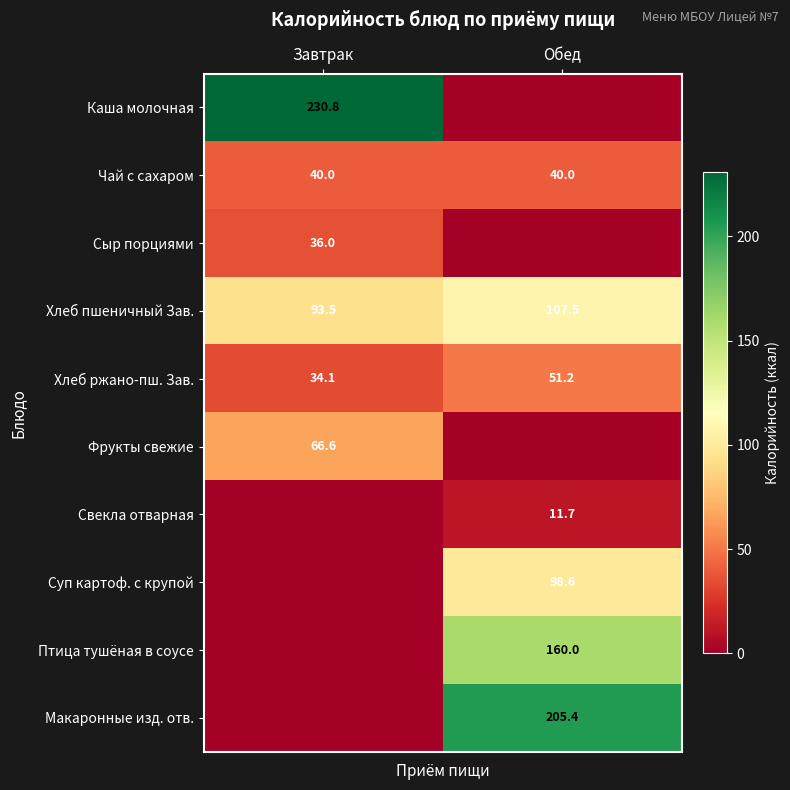

The Птица тушёная в соусе series shows 160.0 at Обед. True or false?

True